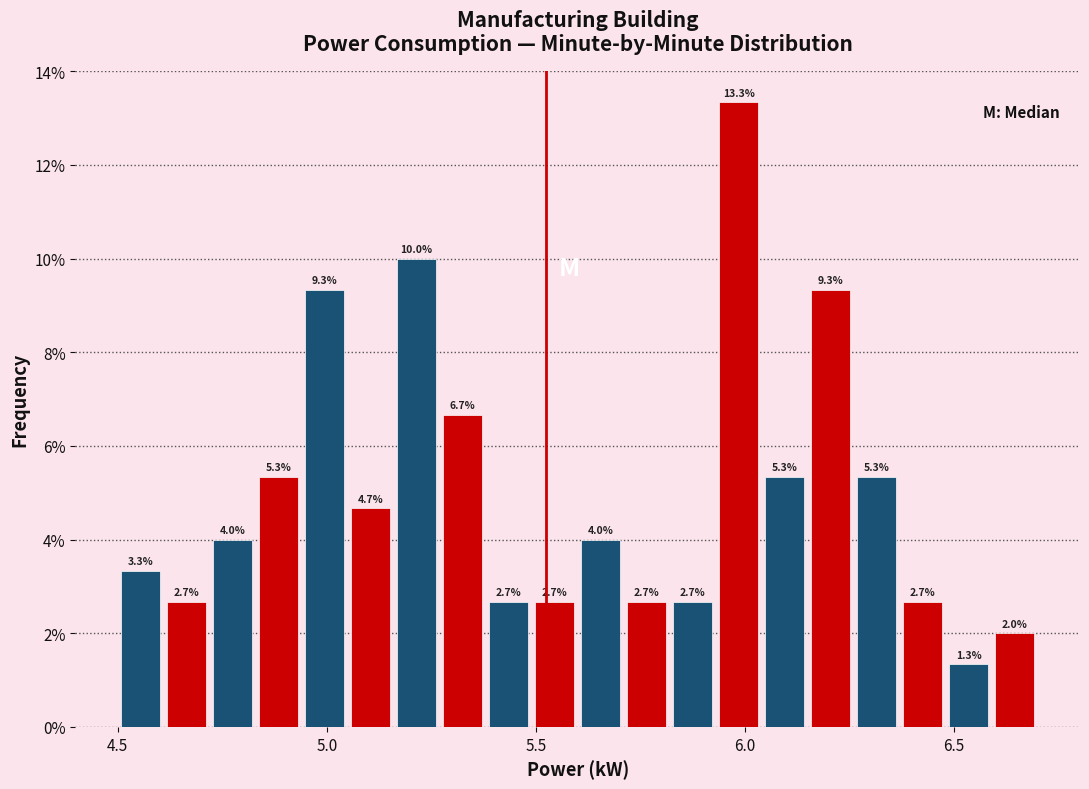

Around what value on the x-axis is the tallest bar? Give the approximate position of its centre, as read against the axis.

6.00